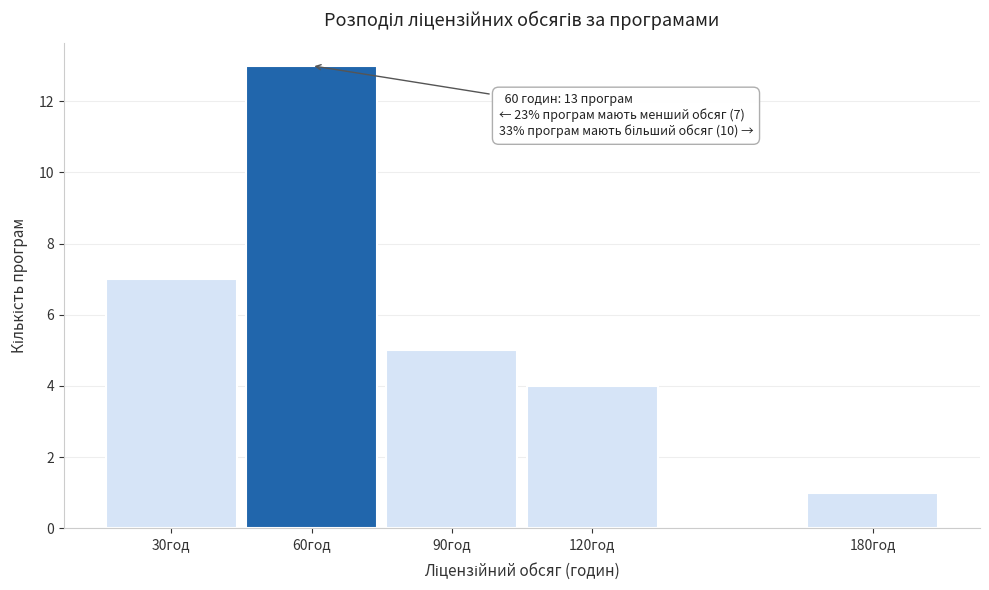

Reading right to left, list all the values displayed in this chart.

1	4	5	13	7